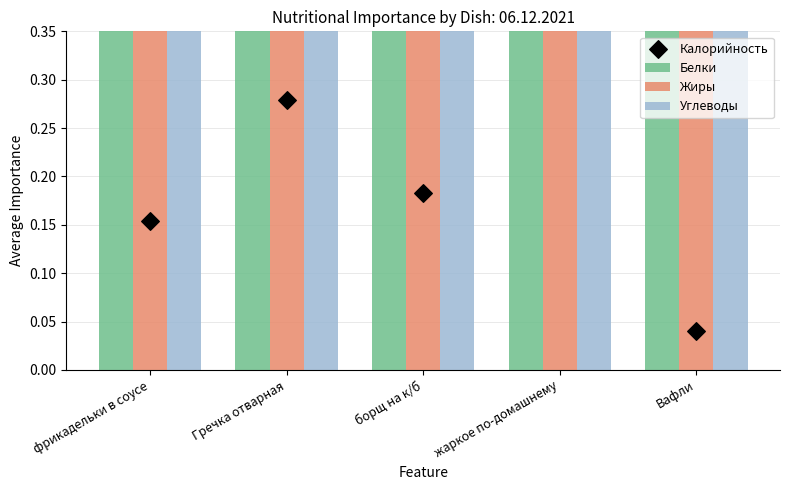

Is the value of Углеводы at борщ на к/б greater than the value of Калорийность at фрикадельки в соусе?

Yes